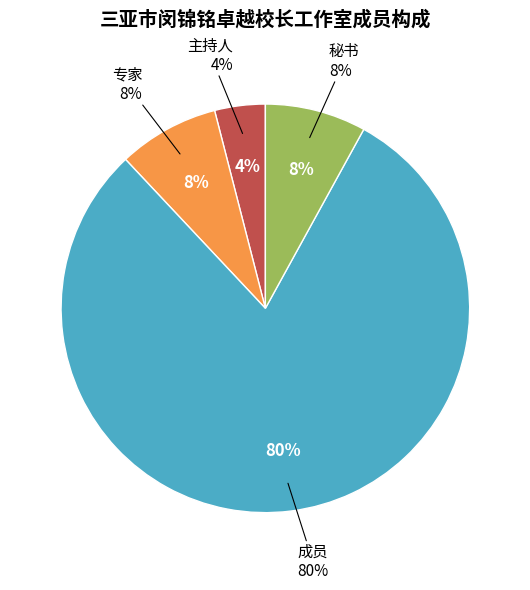

Count the number of slices in the pie.

4